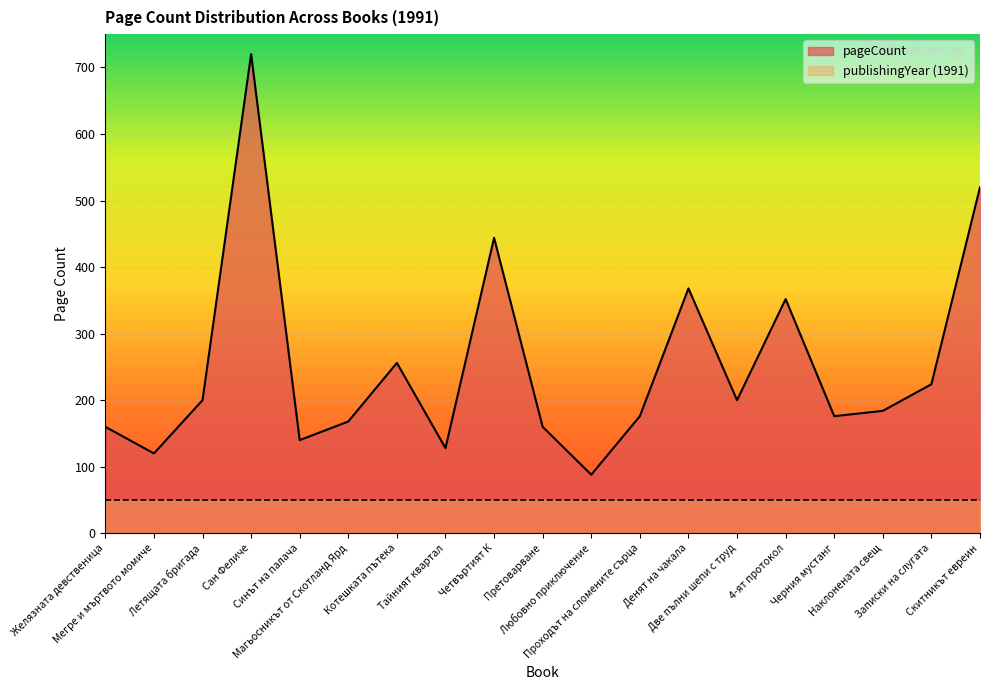

Where is the first local maximum?

Сан Феличе